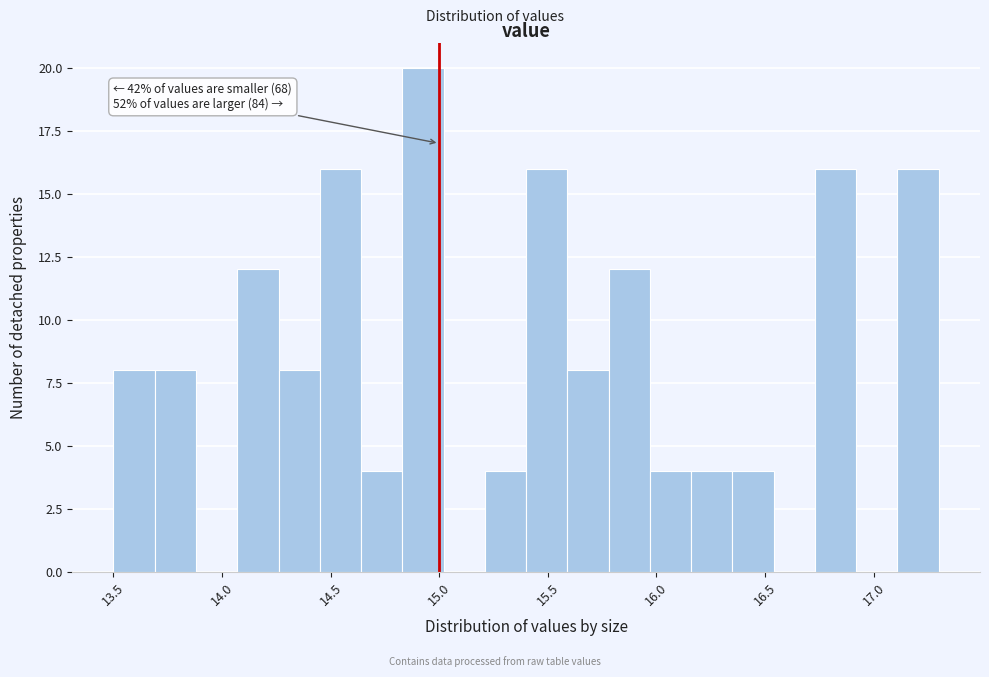

Read against the x-axis, roughly where is the centre of the tallest bar?

14.95